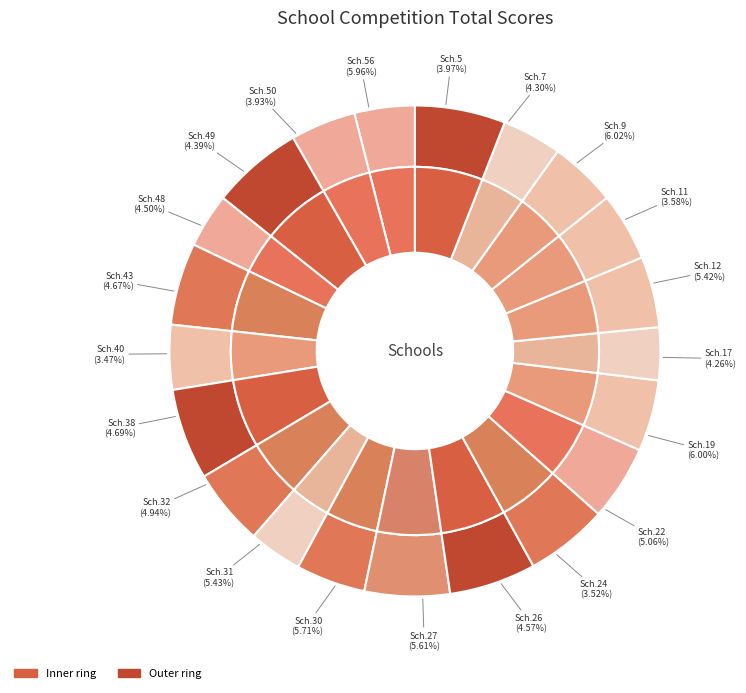

What portion of the pie excludes 50?

96.1%